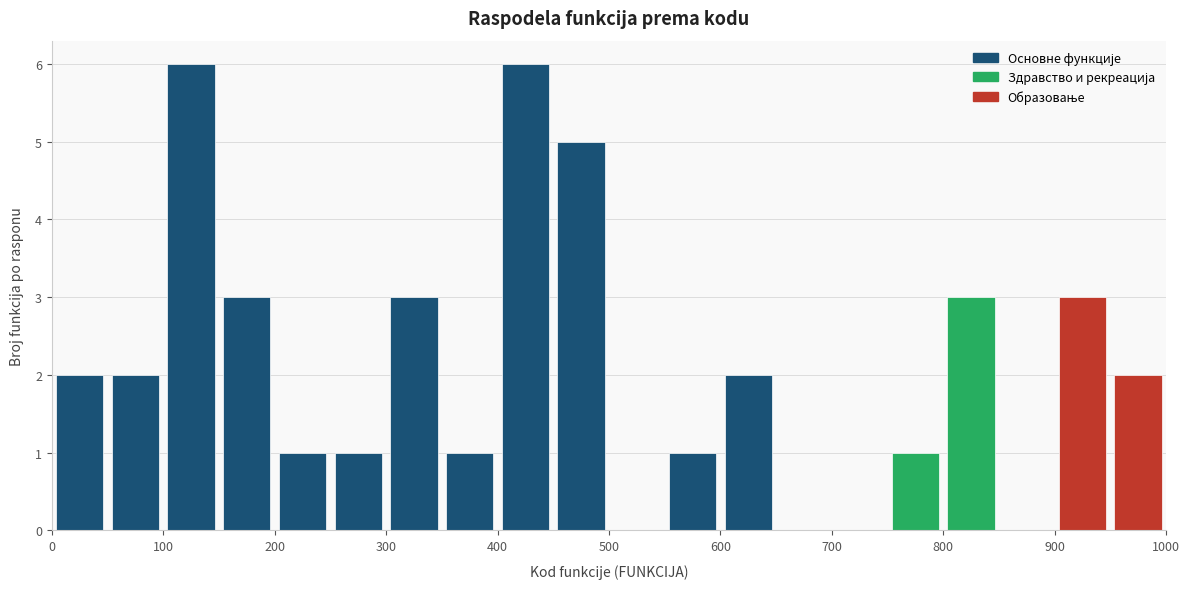

How tall is the bar that spans 450 to 500 on the x-axis? The values are not printed on the chart, so give them approximately, as read against the axis.

5